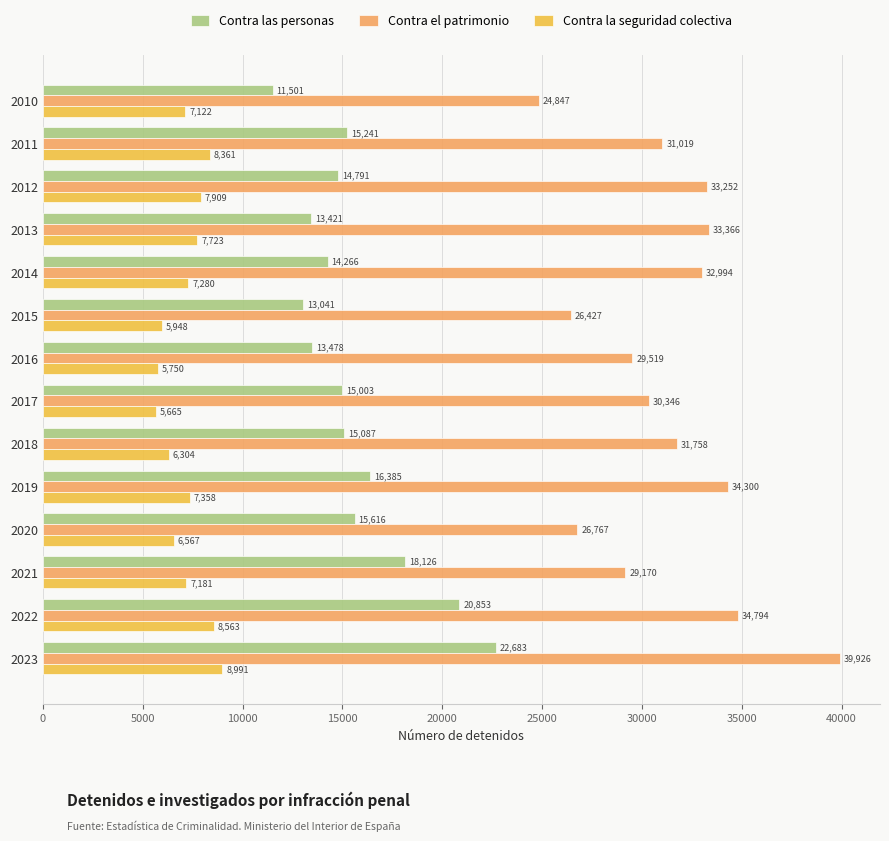

At which label is Contra la seguridad colectiva closest to 7328?

2019